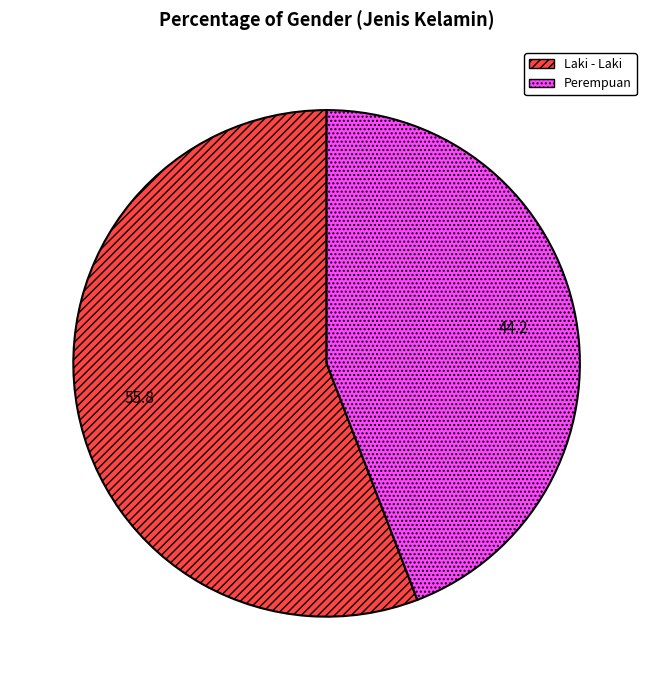

Is there a majority slice in this chart?

Yes